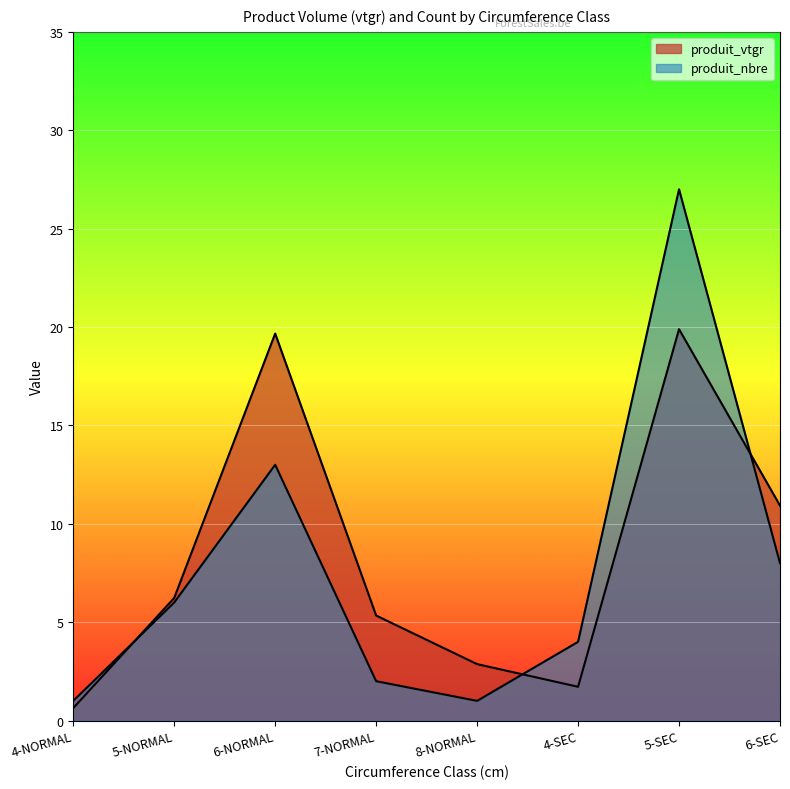

Does the chart display data point markers on the line(s)?

No